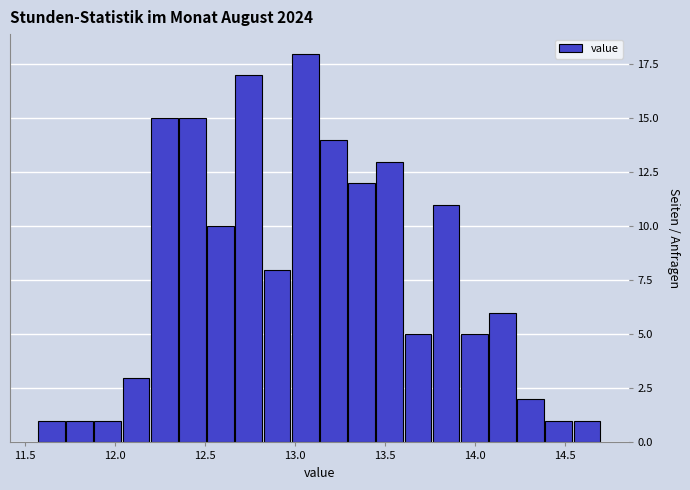

Read against the x-axis, roughly where is the centre of the tallest bar?

13.05